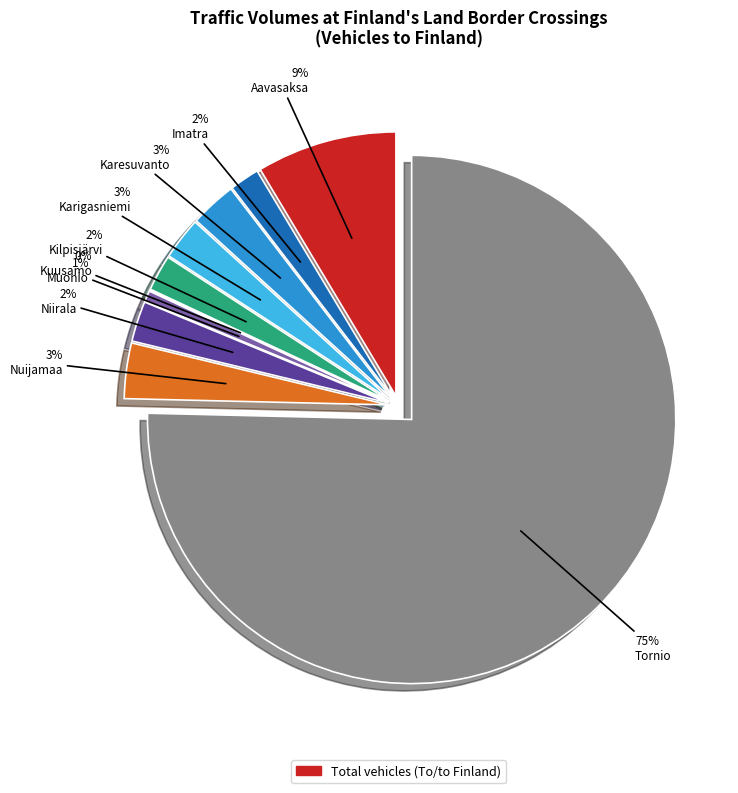

Rank the categories by value from highest to lowest.

Tornio, Aavasaksa, Nuijamaa, Karesuvanto, Karigasniemi, Niirala, Kilpisjärvi, Imatra, Muonio, Kuusamo